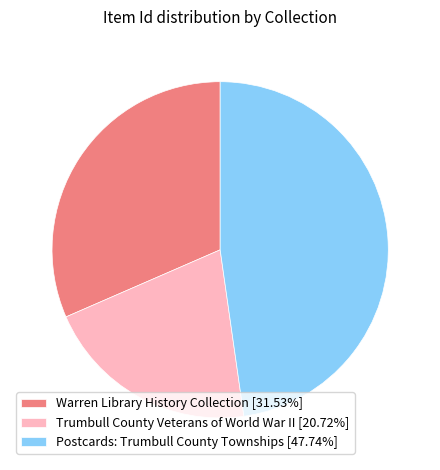

What is the largest slice in the pie chart?

Postcards: Trumbull County Townships